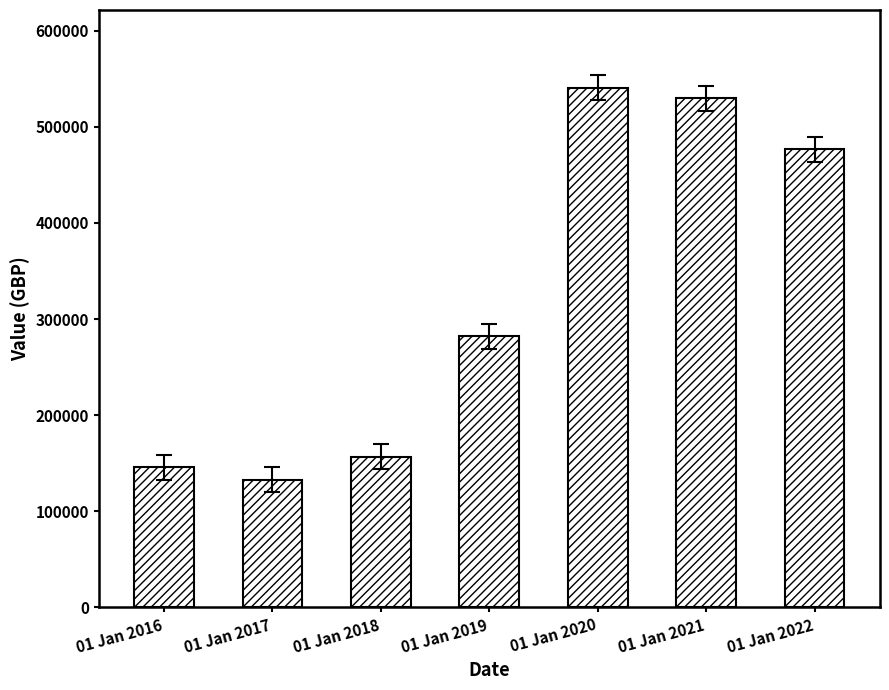

What is the difference between the second highest and minimum values?

396944